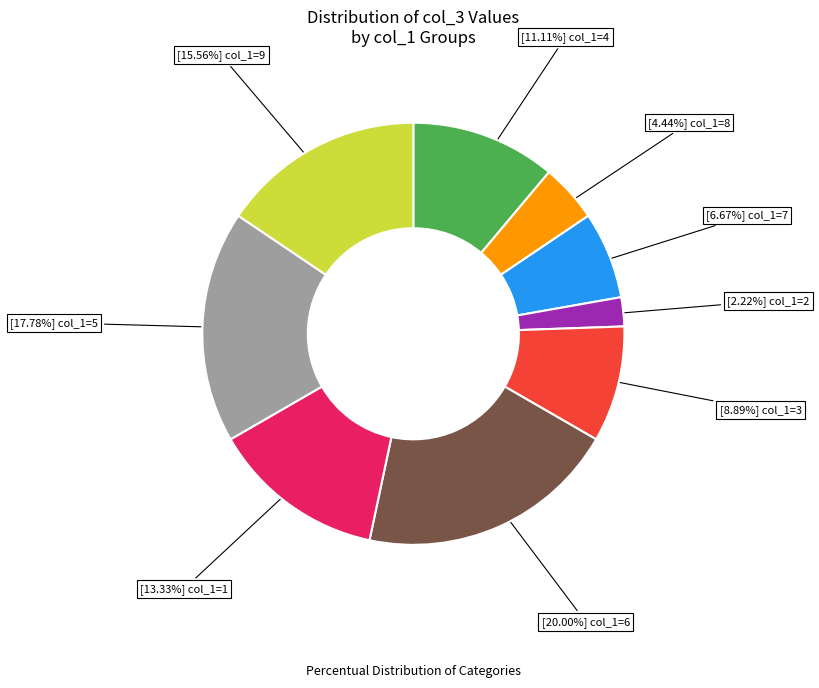

Does any single category account for the majority?

No